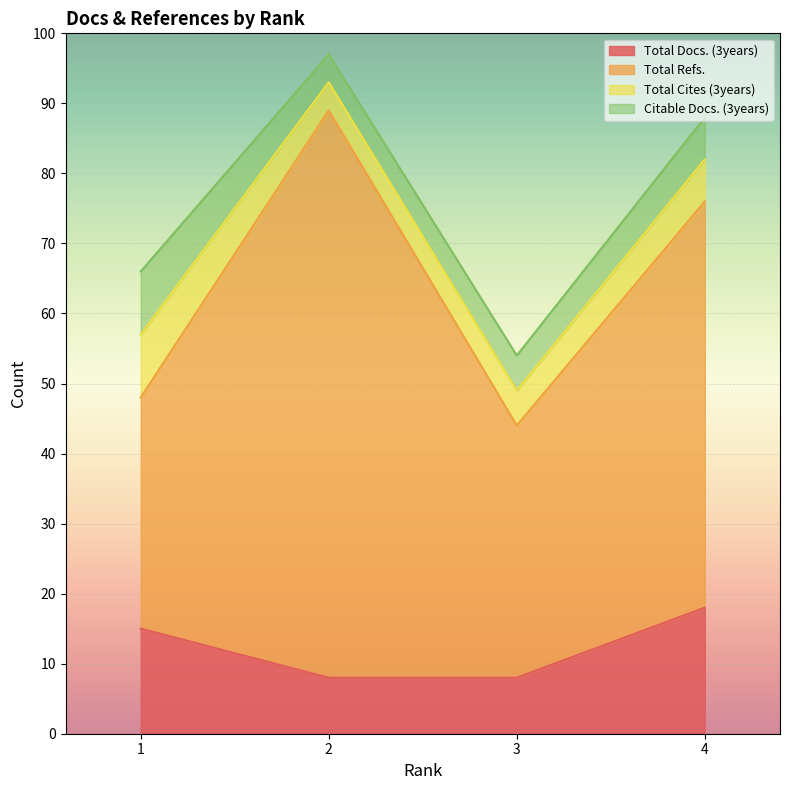

What is the spread (max minus min) of values at 1?

24